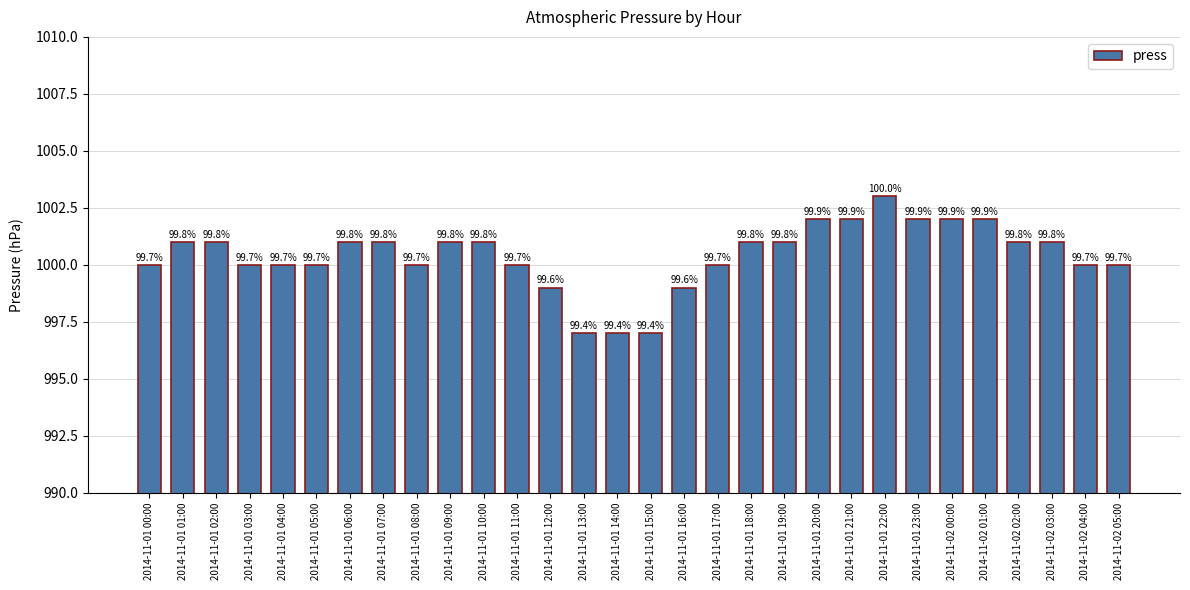

What is the change in value from 2014-11-01 12:00 to 2014-11-01 14:00?

-2